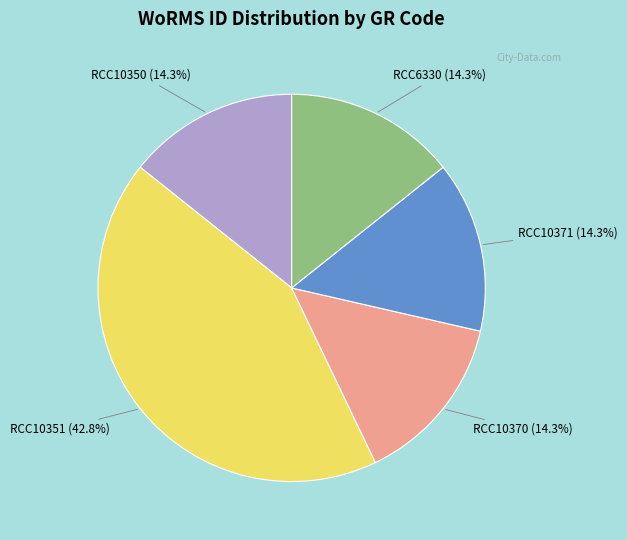

Is there any slice that represents more than half of the pie?

No